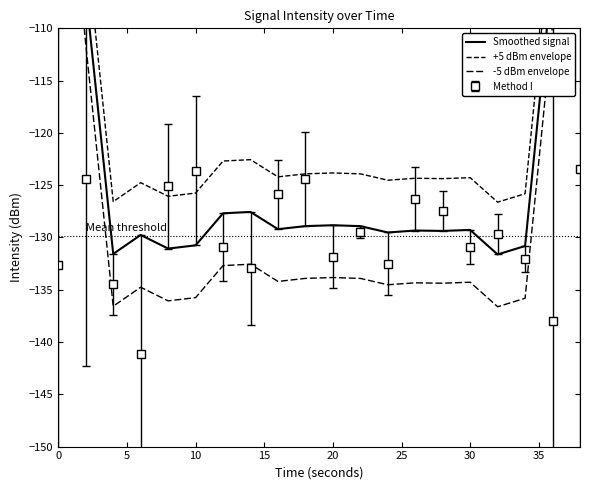

What is the lowest value of the Method I series?

-141.2